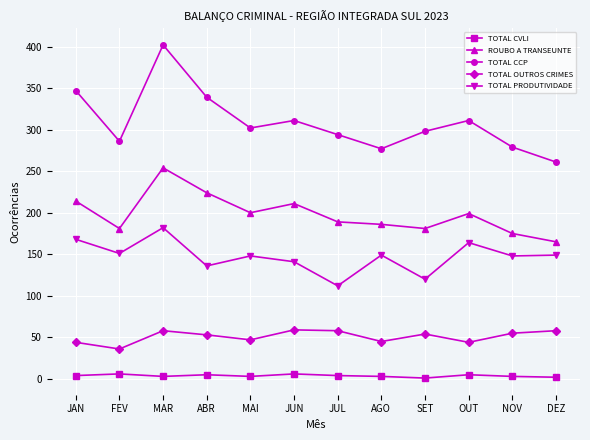

What are all the series names shown in the legend?

TOTAL CVLI, ROUBO A TRANSEUNTE, TOTAL CCP, TOTAL OUTROS CRIMES, TOTAL PRODUTIVIDADE